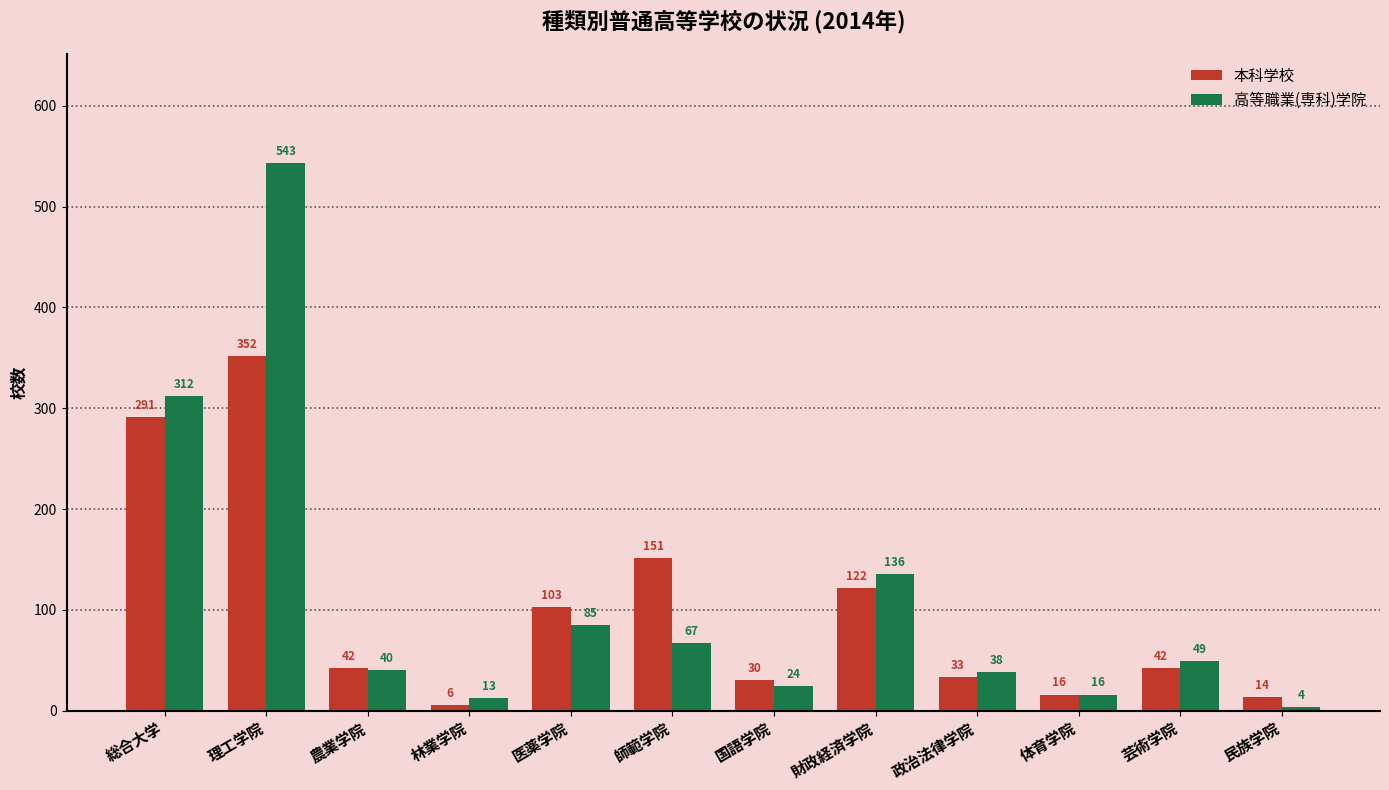

At which label is 本科学校 closest to 179?

師範学院